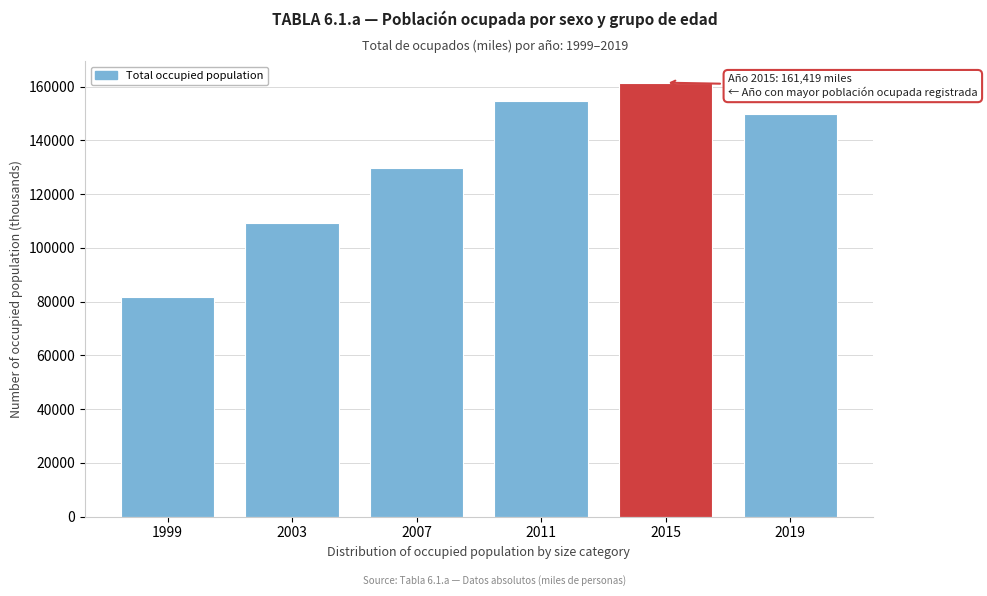

Reading left to right, transcribe all the data shown in this chart.

1999=81733.0	2003=109265.7	2007=129618.8	2011=154573.1	2015=161418.7	2019=149760.4